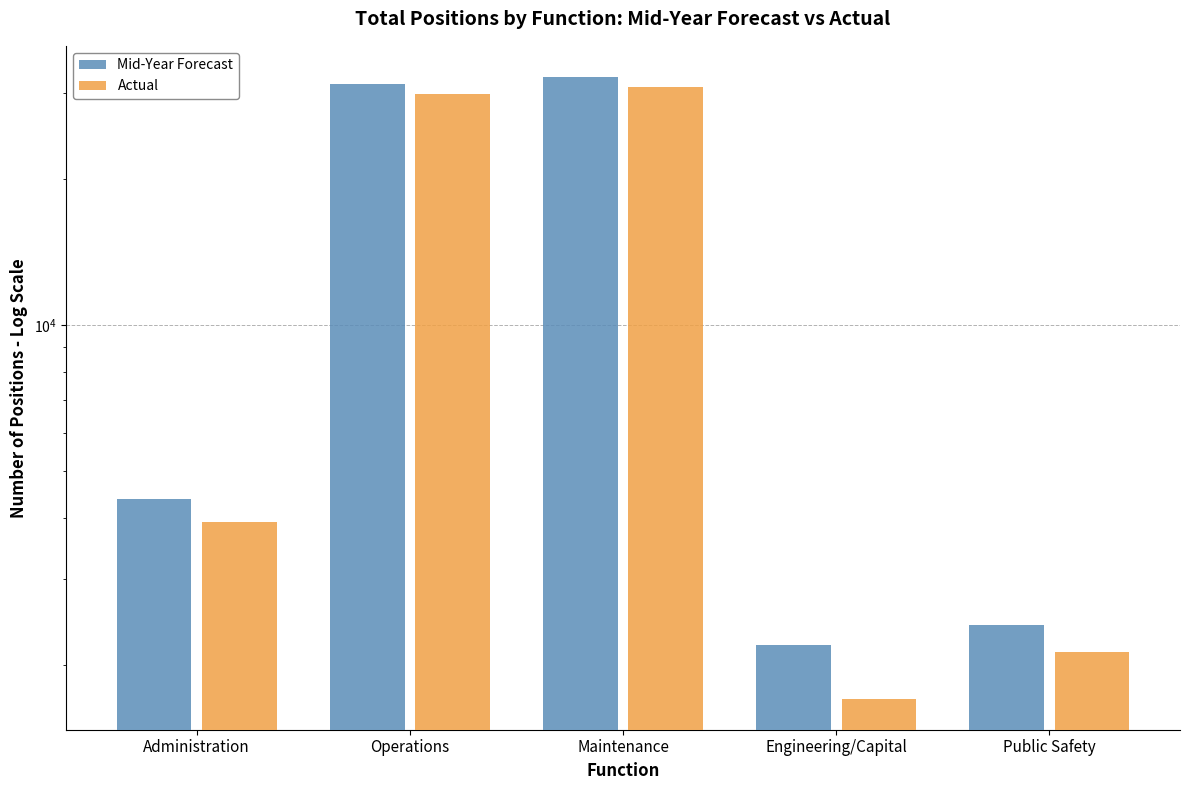

At which category is the sum across all series the highest?

Maintenance